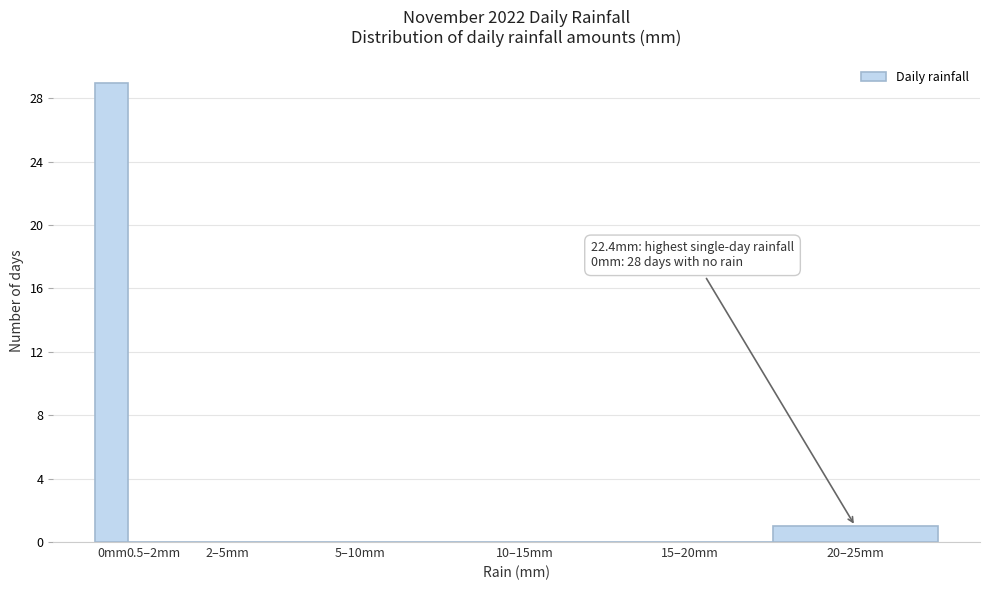

Reading left to right, extract all data points from this chart.

0mm=29	0.5–2mm=0	2–5mm=0	5–10mm=0	10–15mm=0	15–20mm=0	20–25mm=1